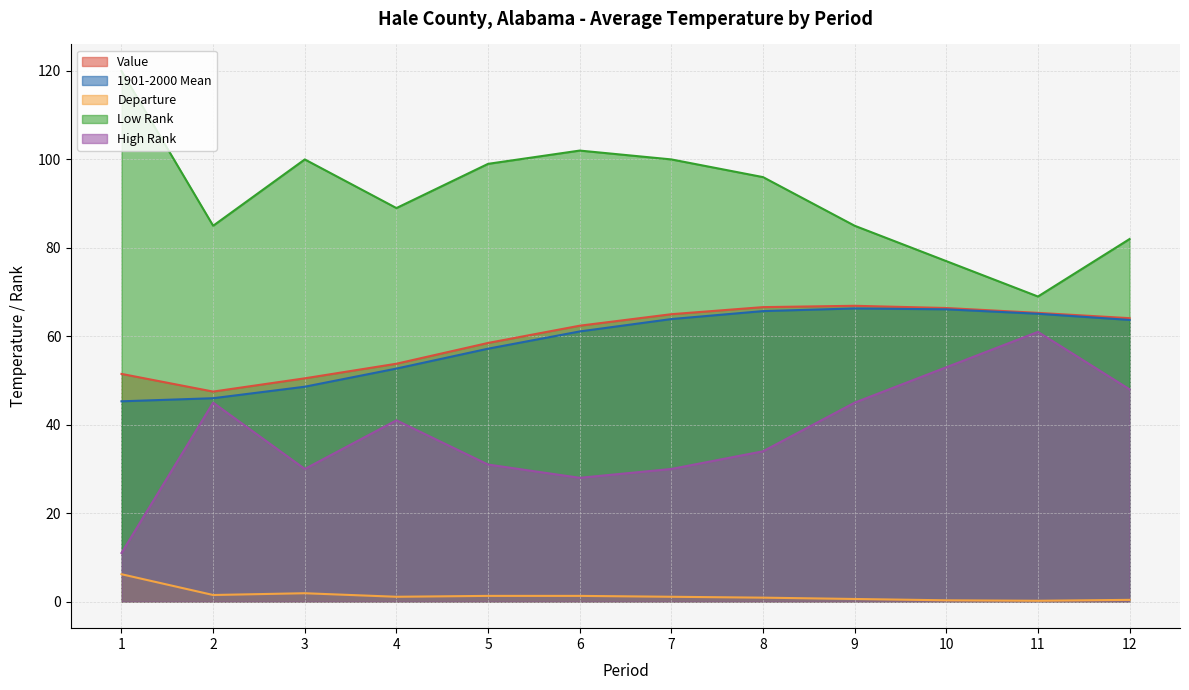

True or false: High Rank has a value of 29.5 at 9.

False